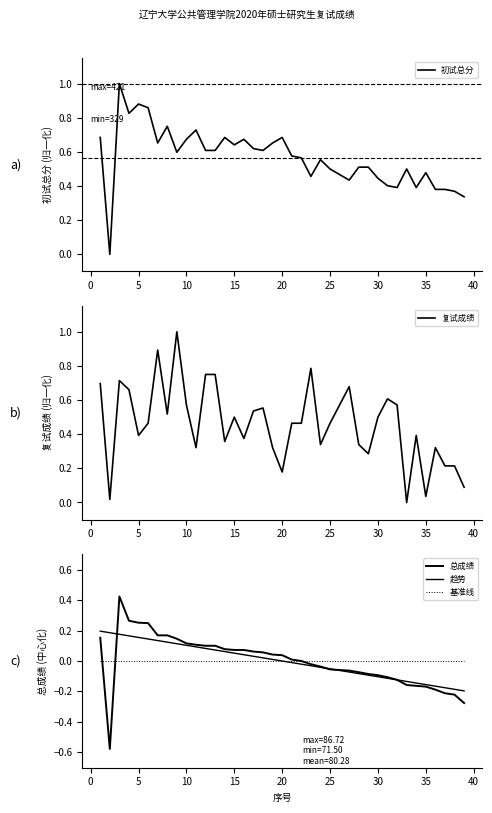

Which series has the largest total across all categories?

初试总分